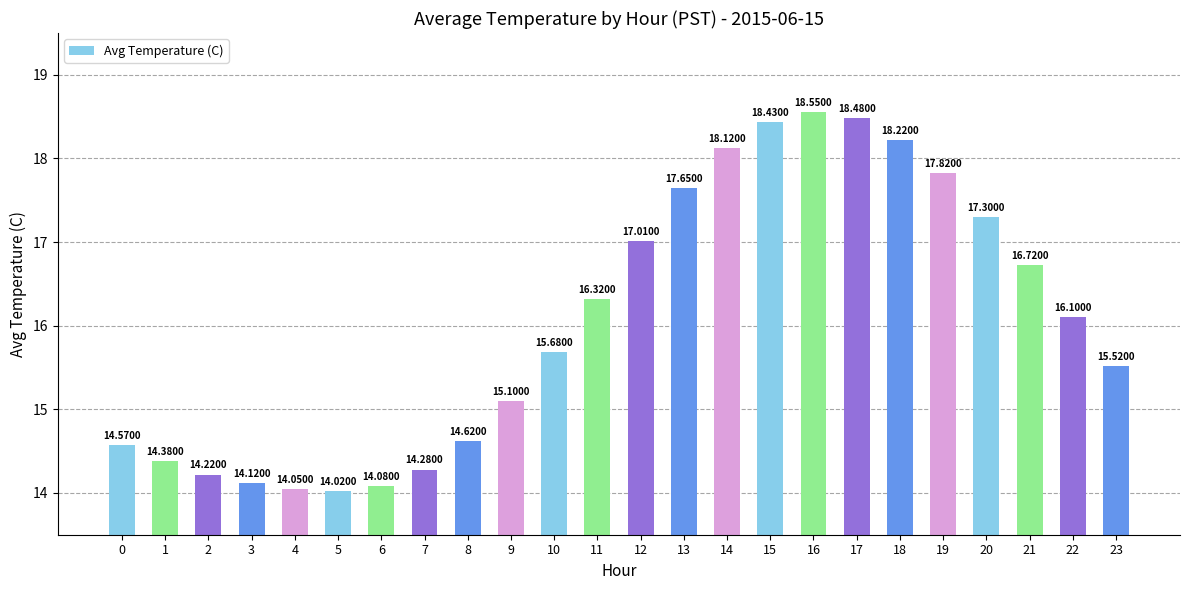

What is the value of the 17th bar from the left?

18.6